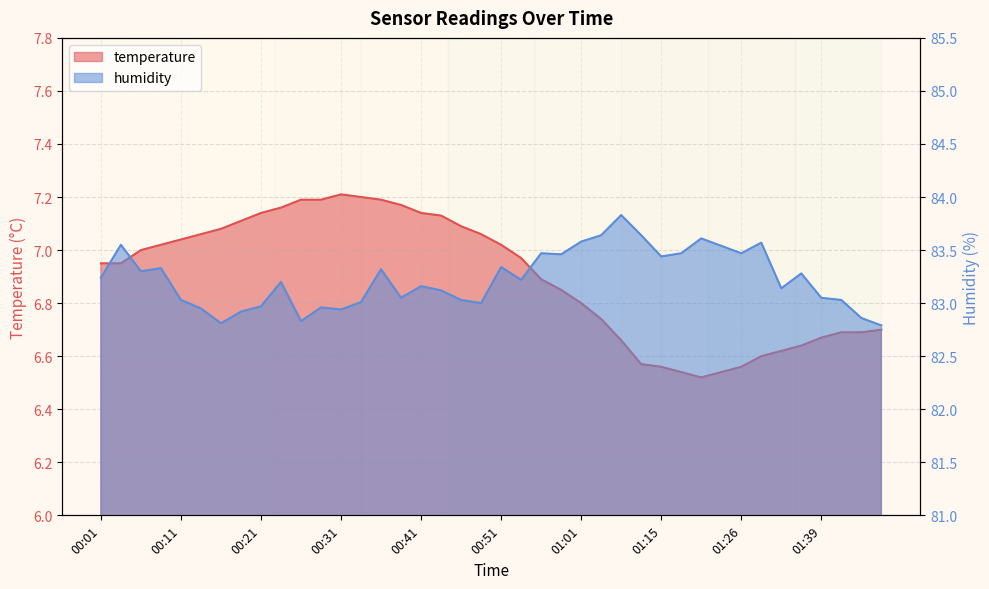

At which category does temperature reach its first local peak?

00:31